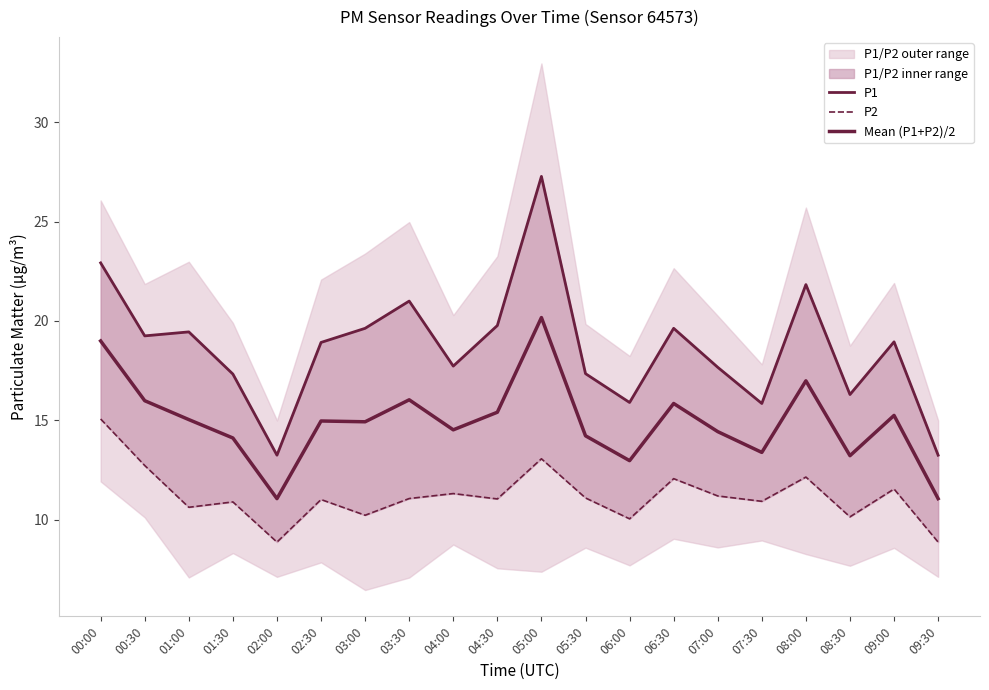

Which series has the largest total across all categories?

P1